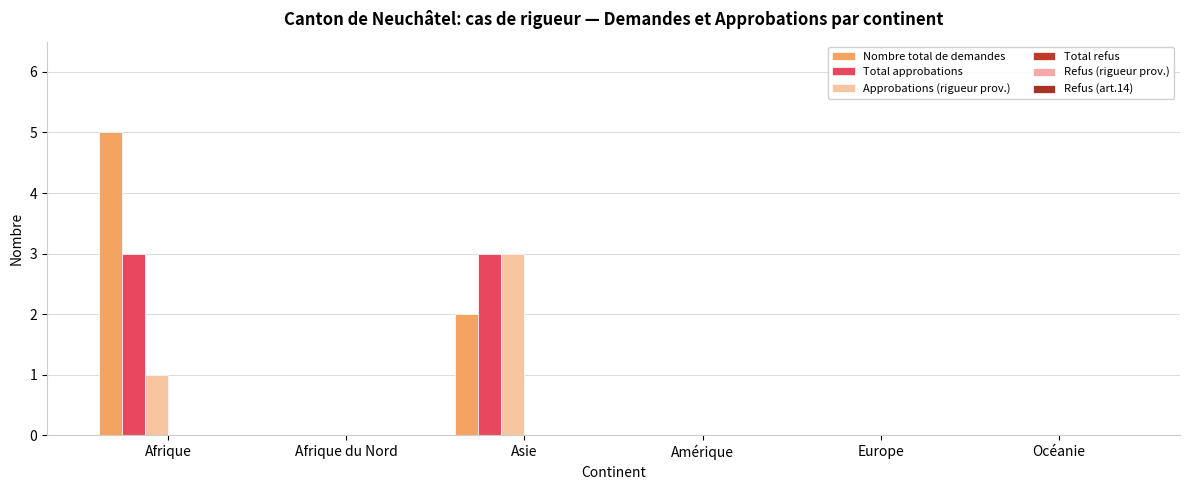

Between Asie and Océanie, which series saw the biggest shift?

Total approbations